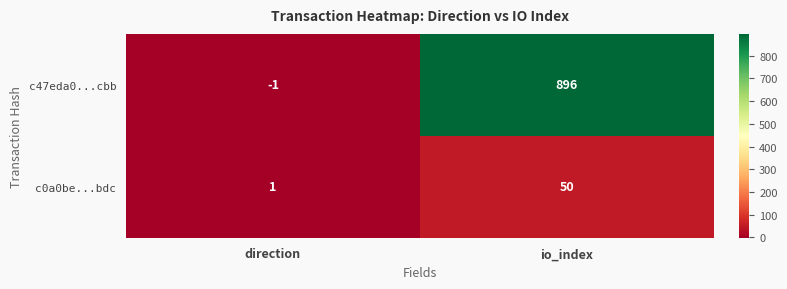

What is the difference between the maximum and minimum values in the c0a0be...bdc series?

49